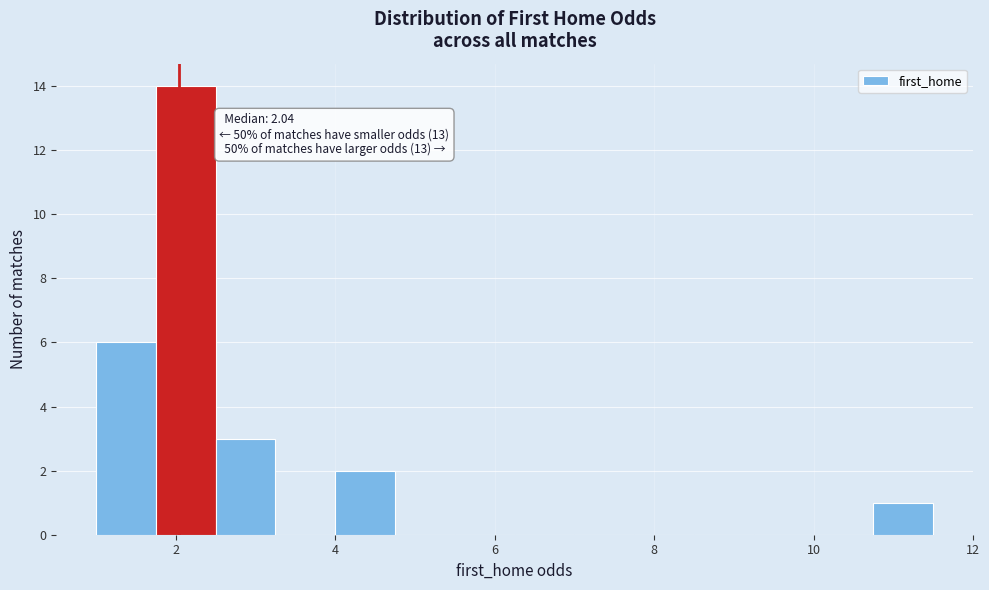

Read against the x-axis, roughly where is the centre of the tallest bar?

2.2